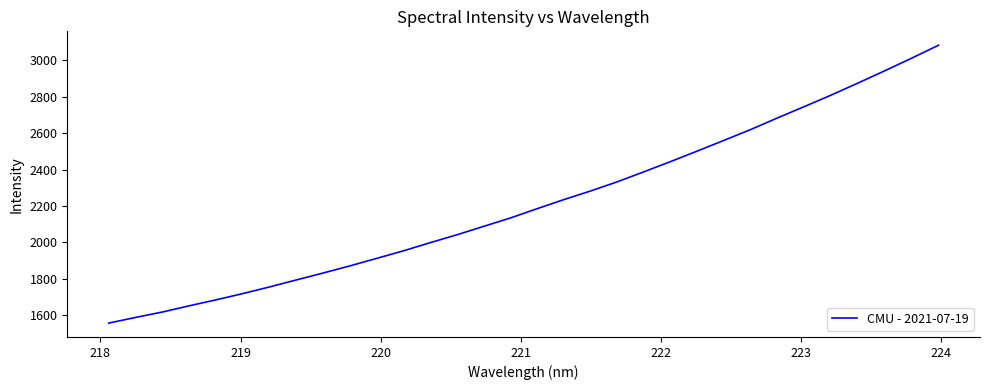

What is the minimum value shown in the chart?

1555.6